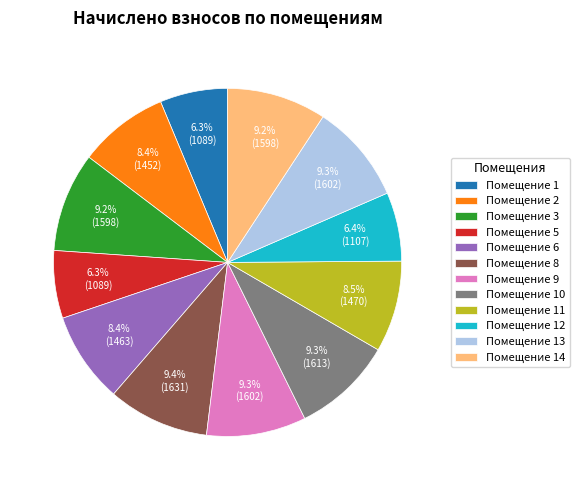

To the nearest percent, what is the difference between the largest and smallest slice percentages?

3%